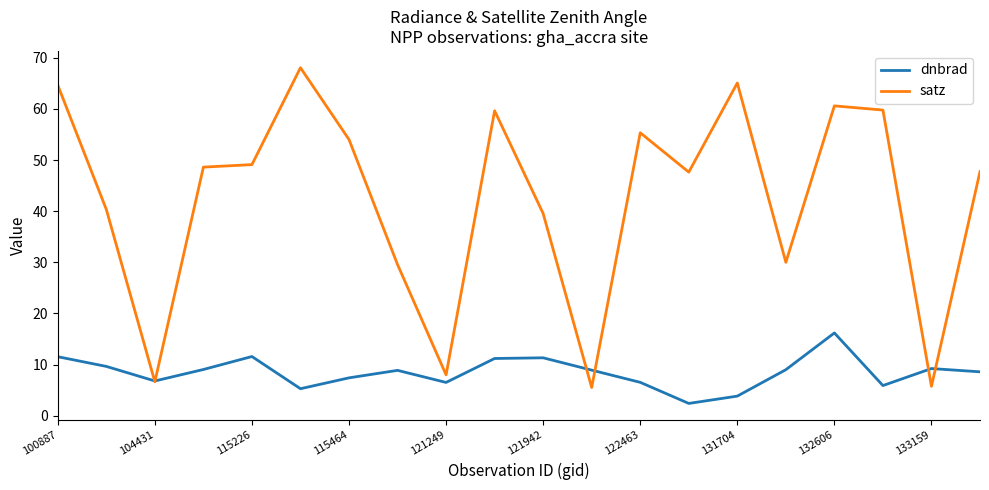

List the series in order of their peak value, lowest first.

dnbrad, satz